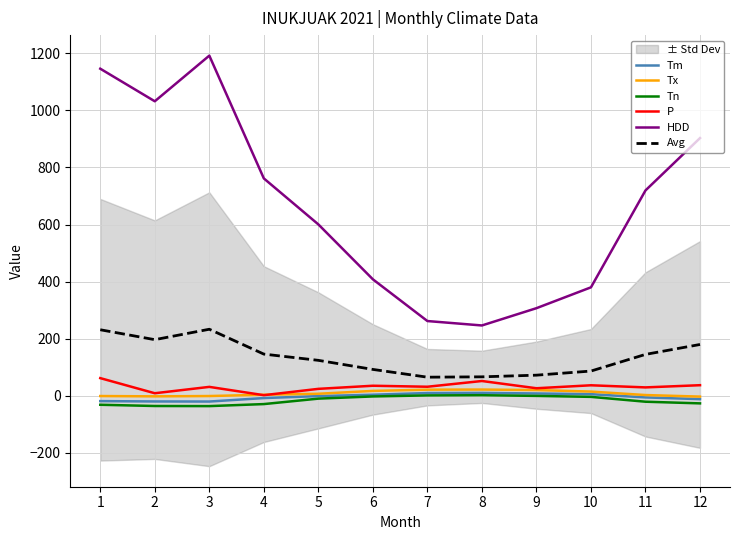

Does the chart display data point markers on the line(s)?

No